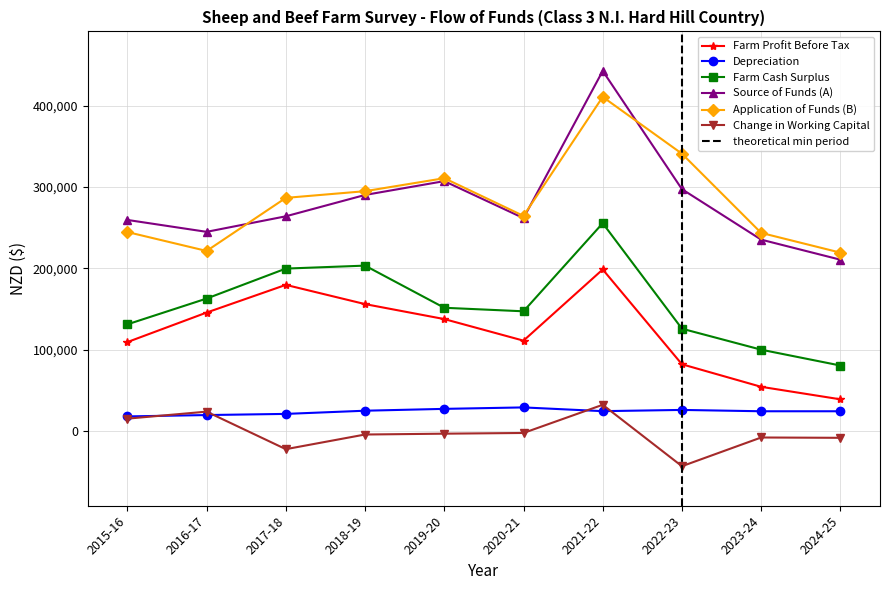

Is this an area chart (filled region under the line)?

No